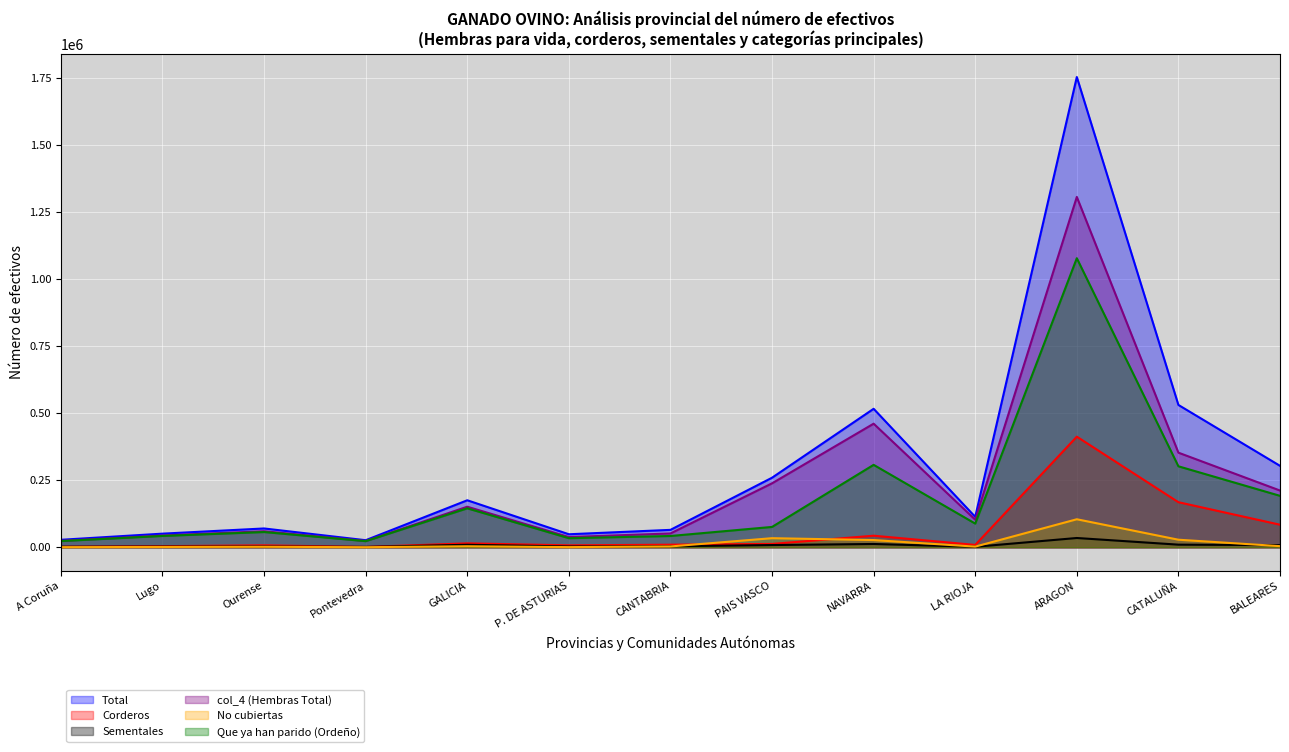

List the labels in order of col_4 (Hembras Total) value, smallest first.

Pontevedra, A Coruña, P. DE ASTURIAS, Lugo, CANTABRIA, Ourense, LA RIOJA, GALICIA, BALEARES, PAIS VASCO, CATALUÑA, NAVARRA, ARAGON